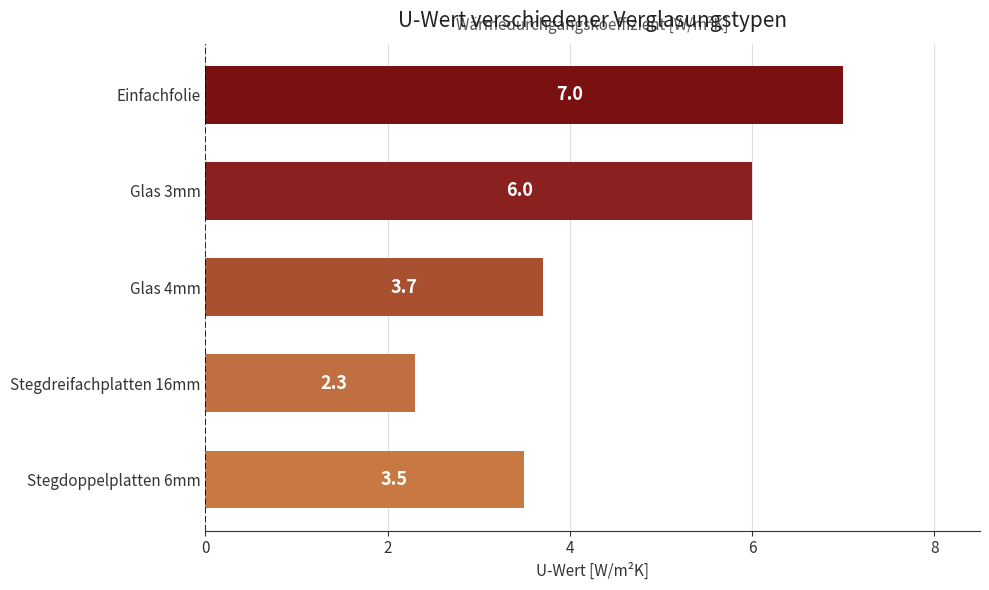

How many values are between 3 and 6?

3